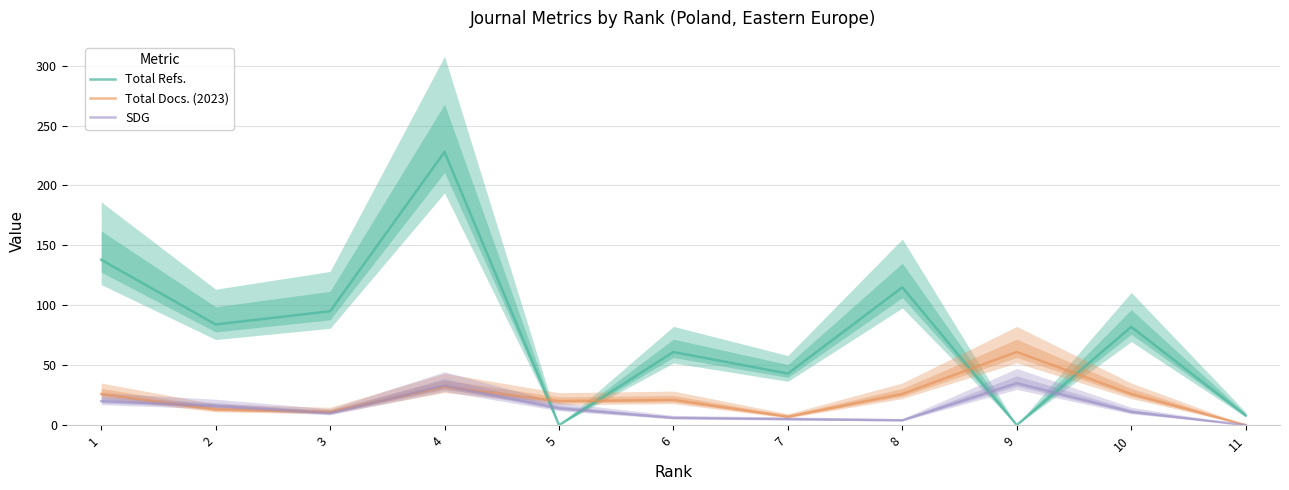

Which series has the largest range (max minus min)?

Total Refs.